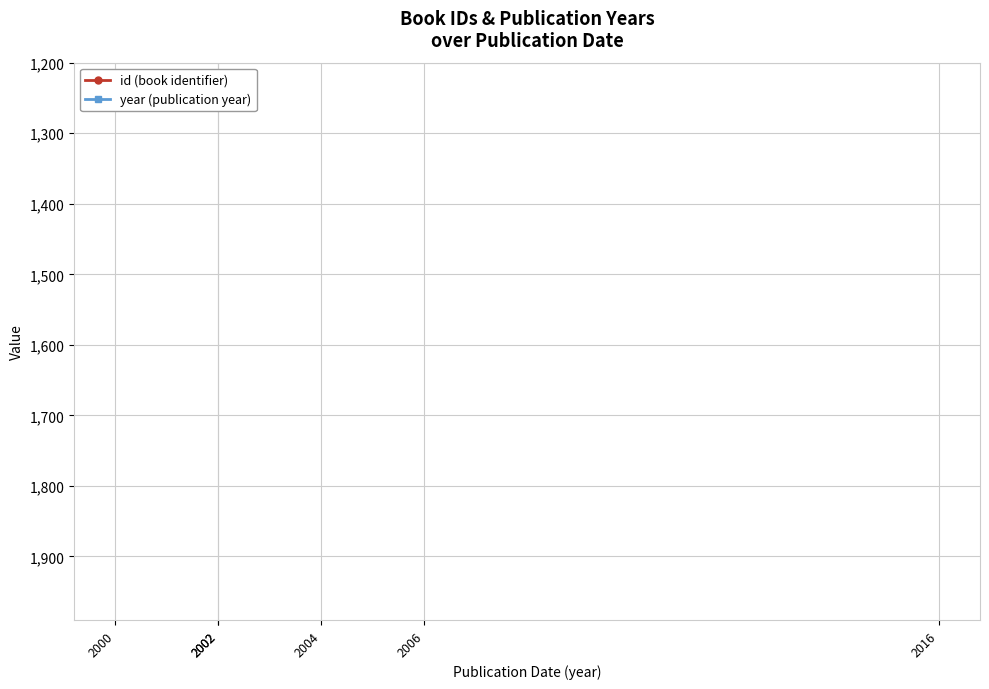

True or false: id (book identifier) and year (publication year) cross at least once.

False